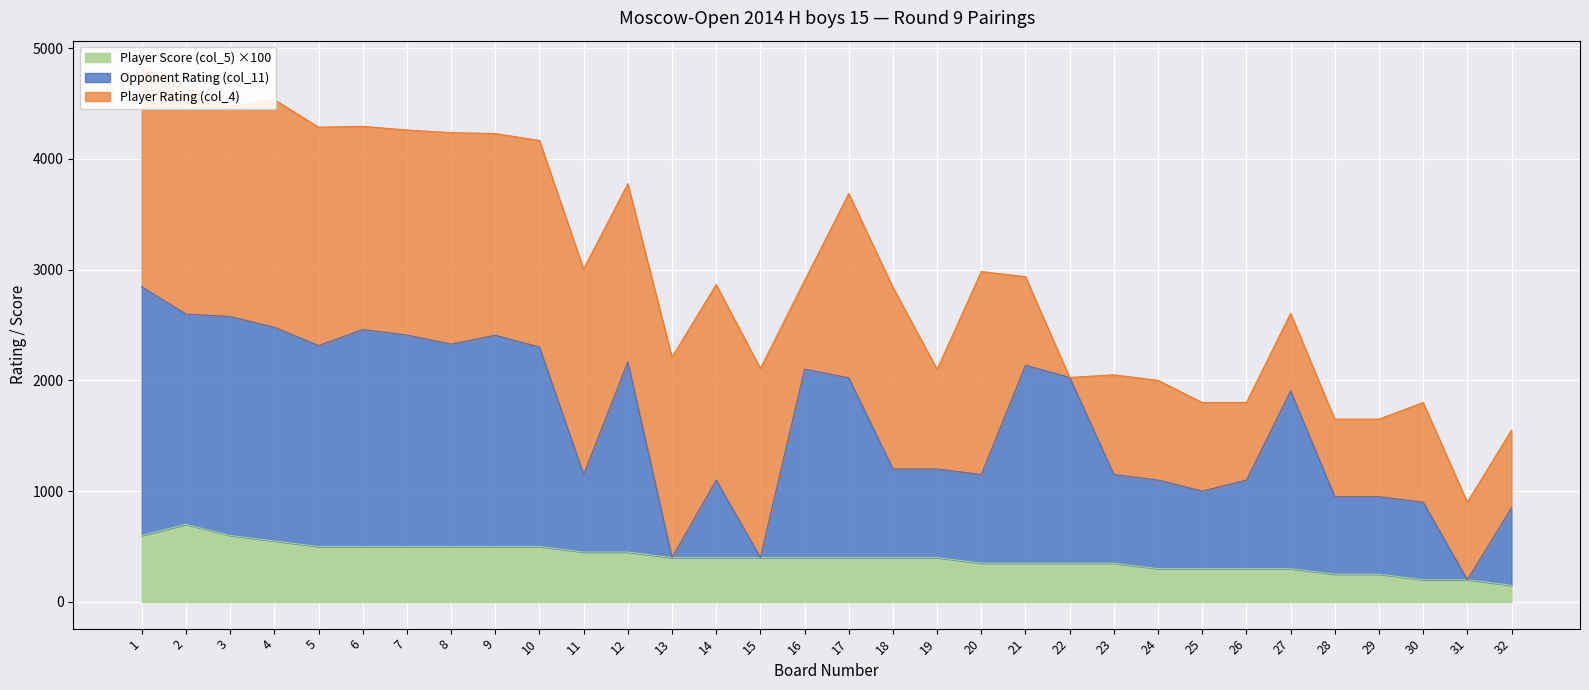

Which series has the widest spread of values?

Opponent Rating (col_11)